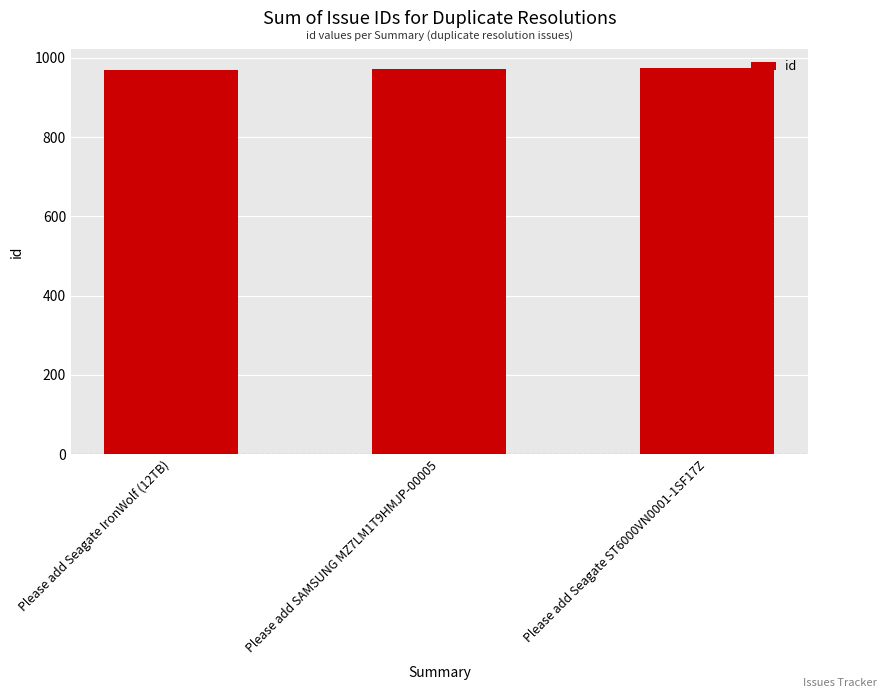

What is the minimum value shown in the chart?

969